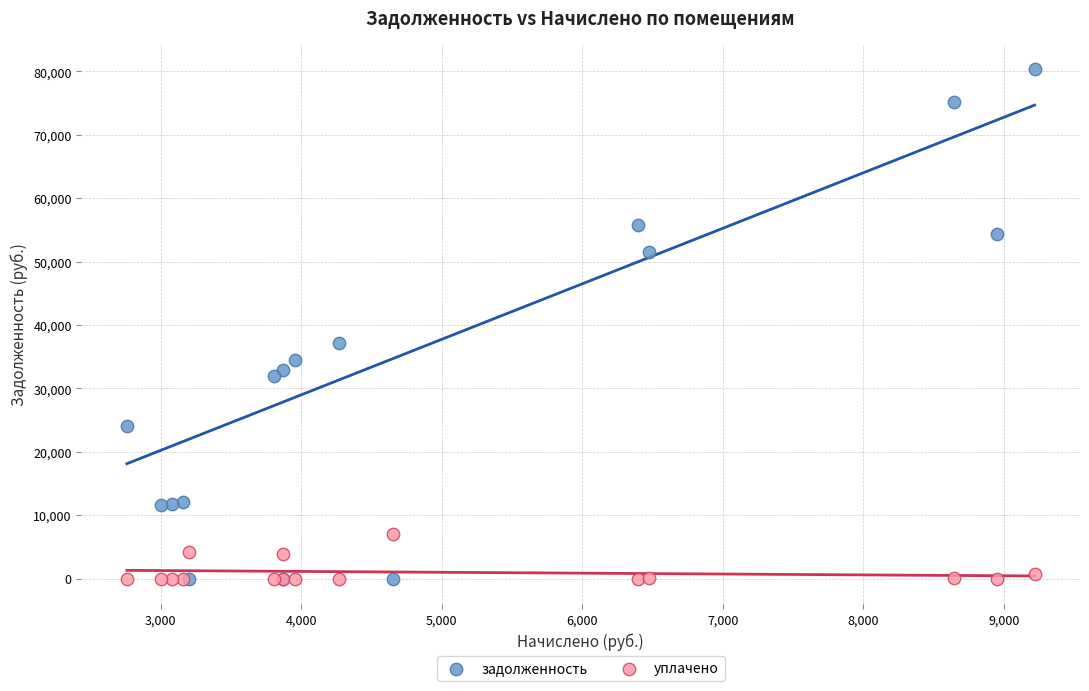

Across all series, what Y value is closest to 40178?

37221.2